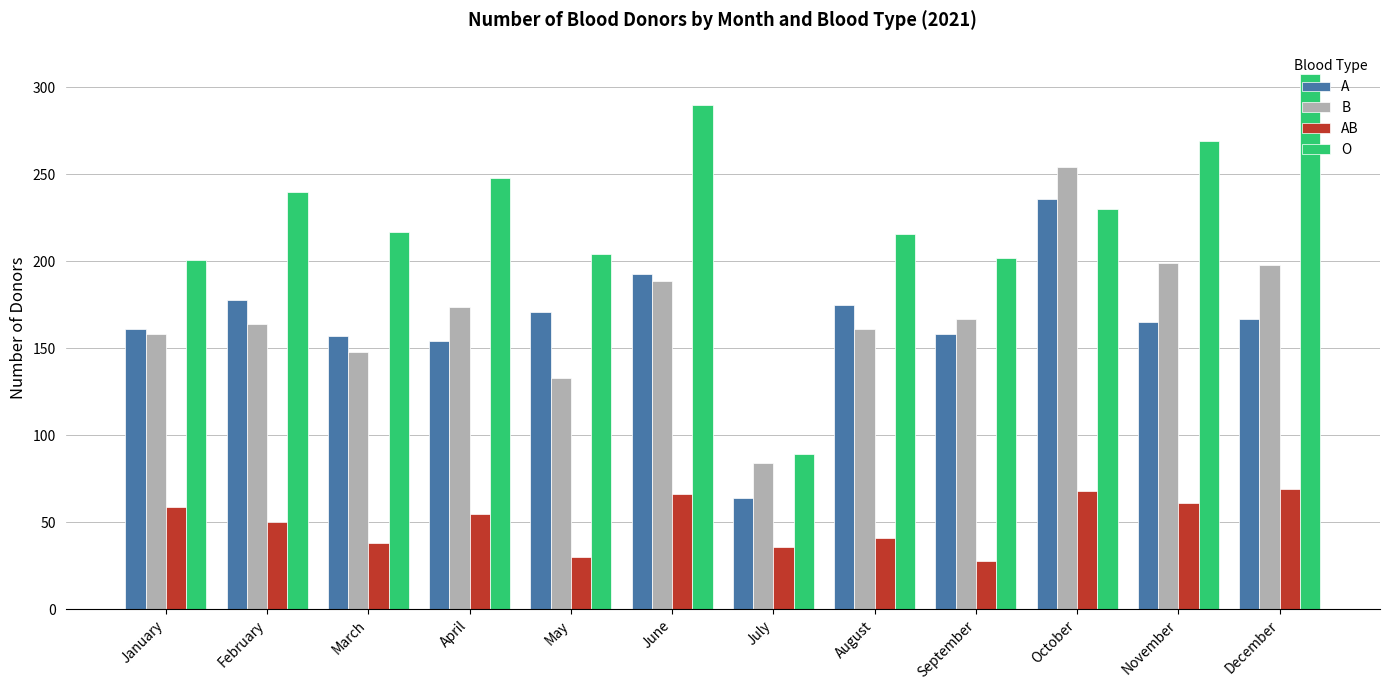

What is the lowest value of the O series?

89